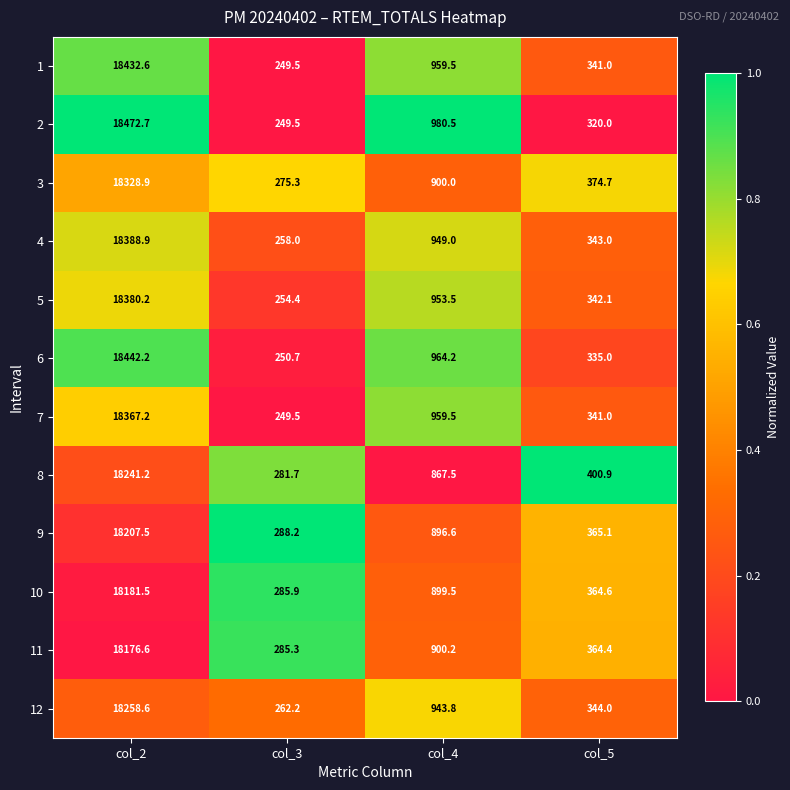

What is the difference between the 3 values at col_4 and col_2?

17428.9